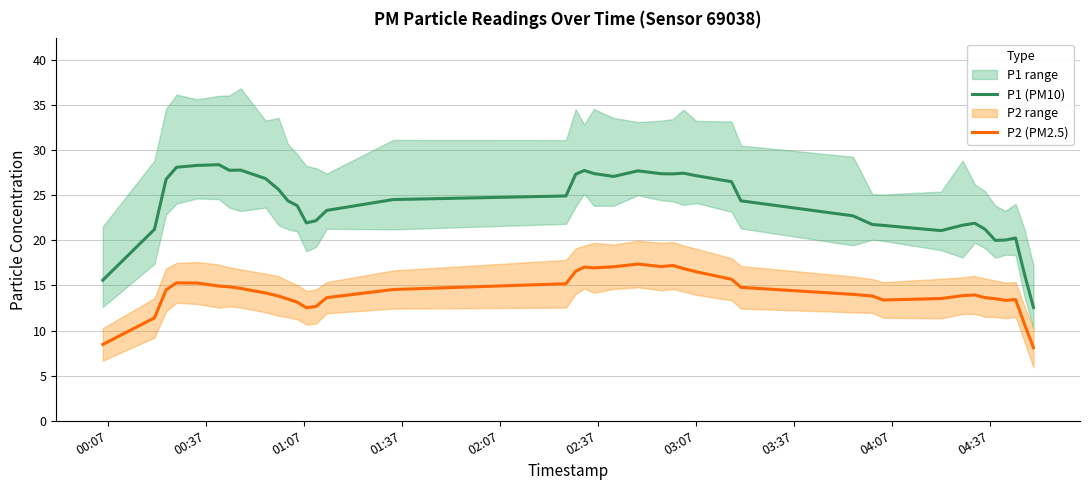

Does the chart have visible grid lines?

Yes